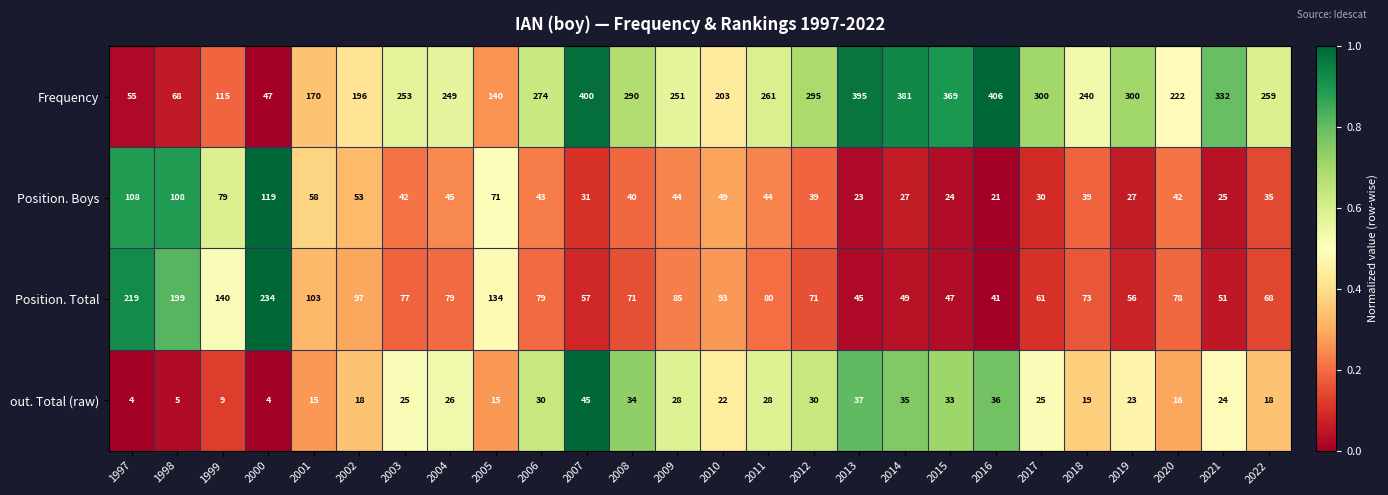

What value does the Position. Total series have at 2013, to the nearest 50?

50